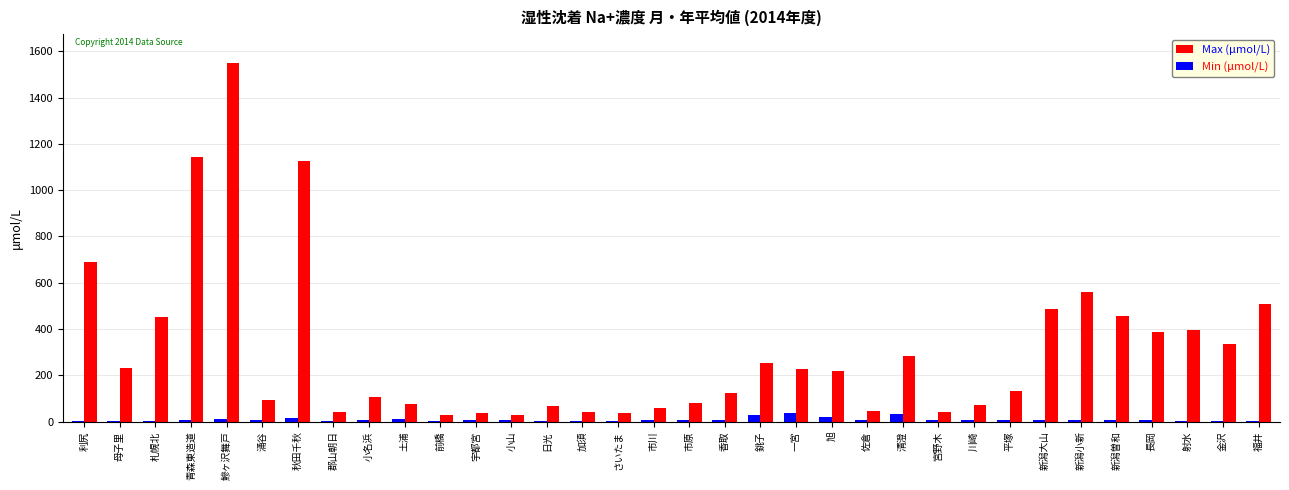

What is the sum of all Max (μmol/L) values?

10408.0